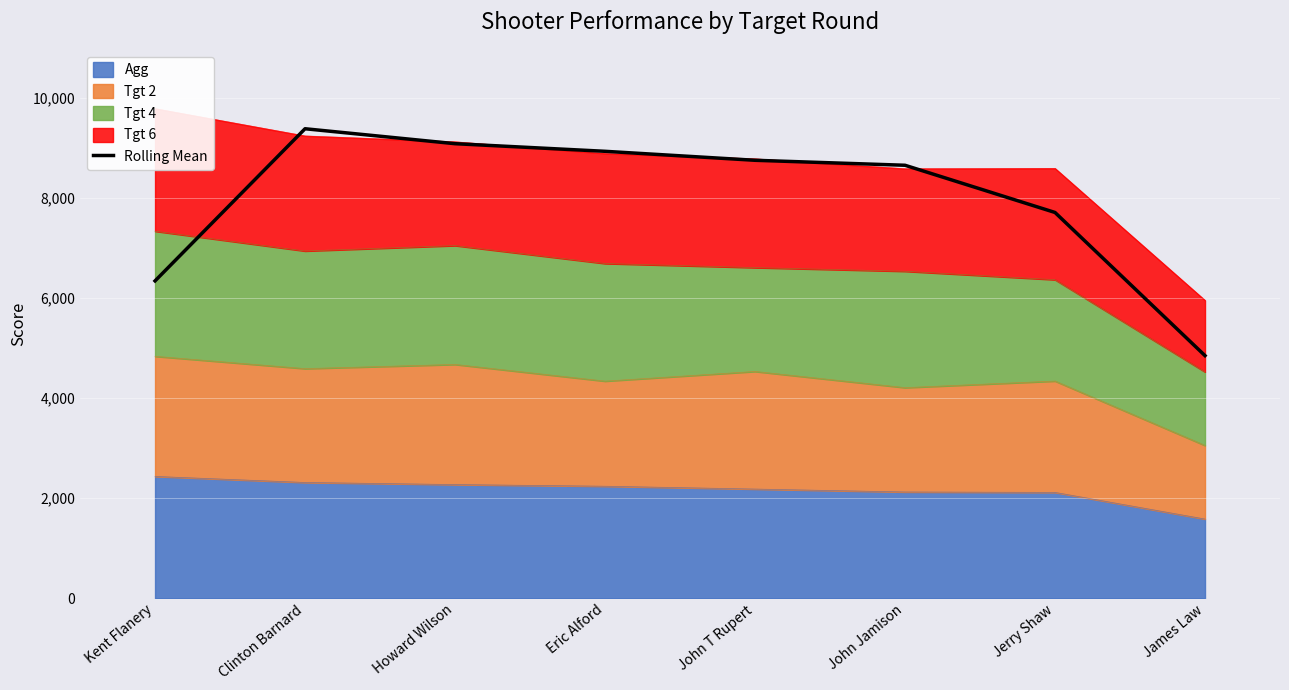

True or false: the data shows 11867.0 at Howard Wilson.

False